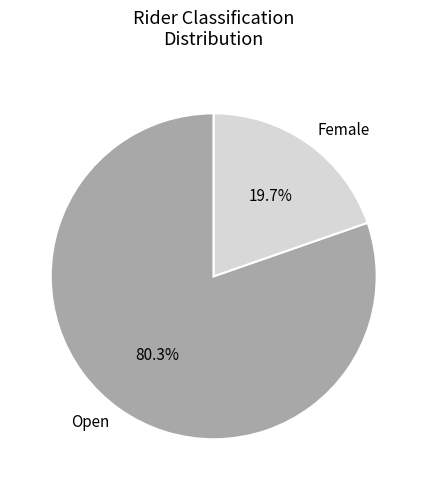

Which has a higher value, Open or Female?

Open